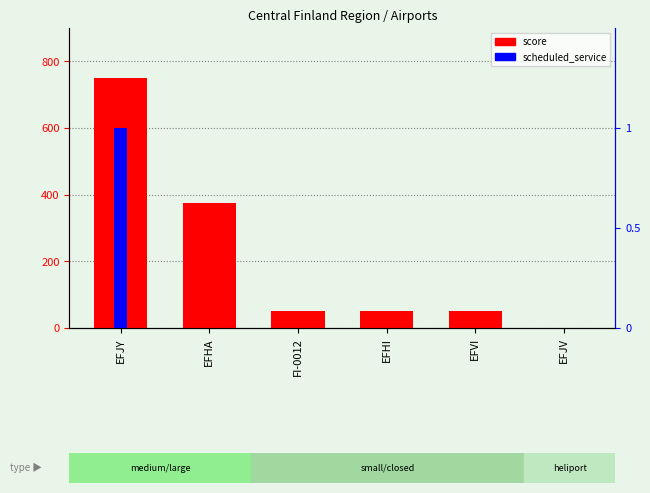

How many values in the scheduled_service series exceed 0?

1